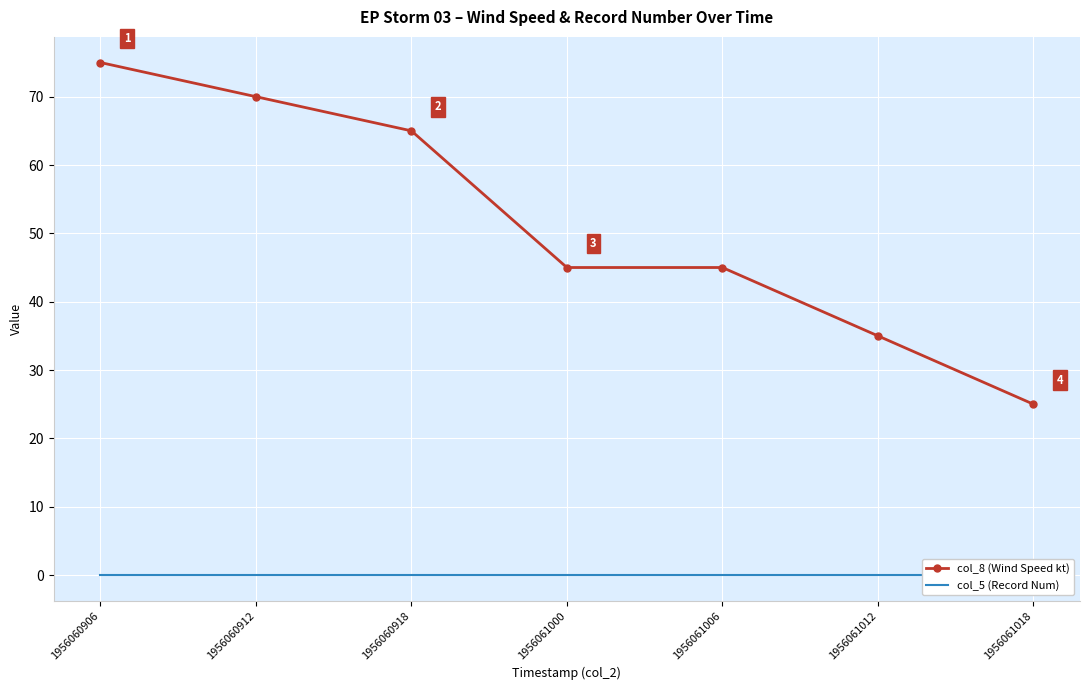

What is the spread (max minus min) of values at 1956061018?

25